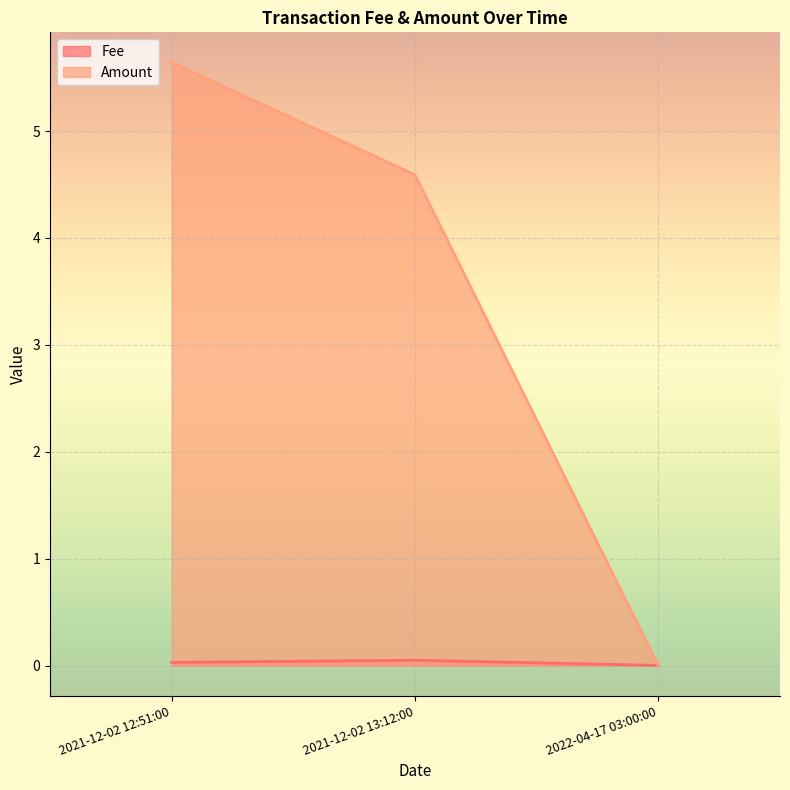

At which category is the sum across all series the highest?

2021-12-02 12:51:00